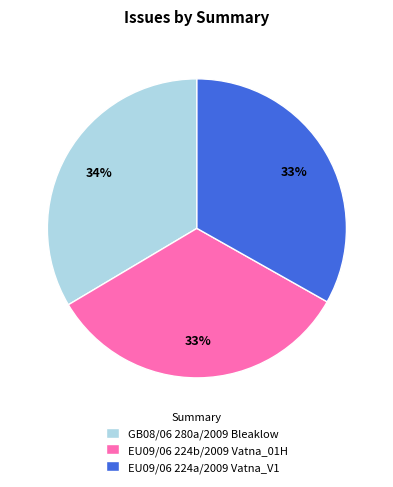

What is the ratio of the value at EU09/06 224b/2009 Vatna_01H to the value at GB08/06 280a/2009 Bleaklow?

1.0